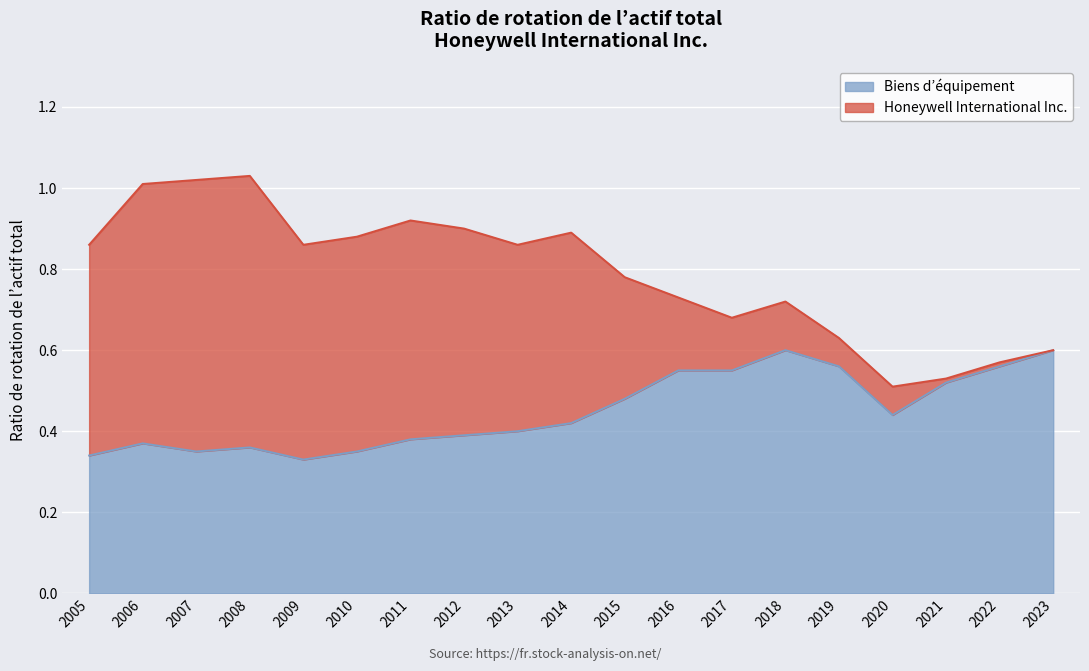

True or false: Biens d’équipement and Honeywell International Inc. cross at least once.

False